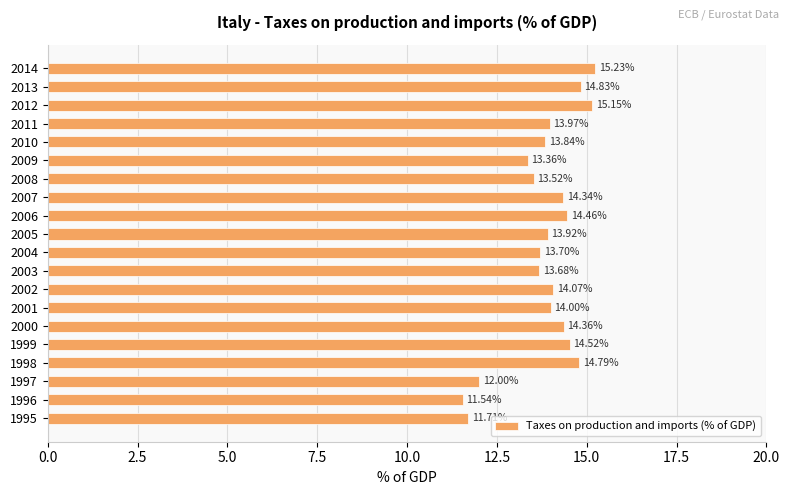

List the labels in order of value, smallest first.

1996, 1995, 1997, 2009, 2008, 2003, 2004, 2010, 2005, 2011, 2001, 2002, 2007, 2000, 2006, 1999, 1998, 2013, 2012, 2014